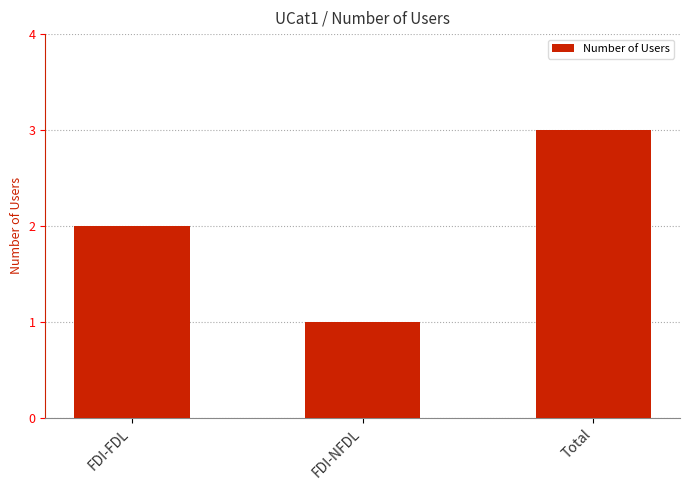

Is it true that the value at Total is 1?

False